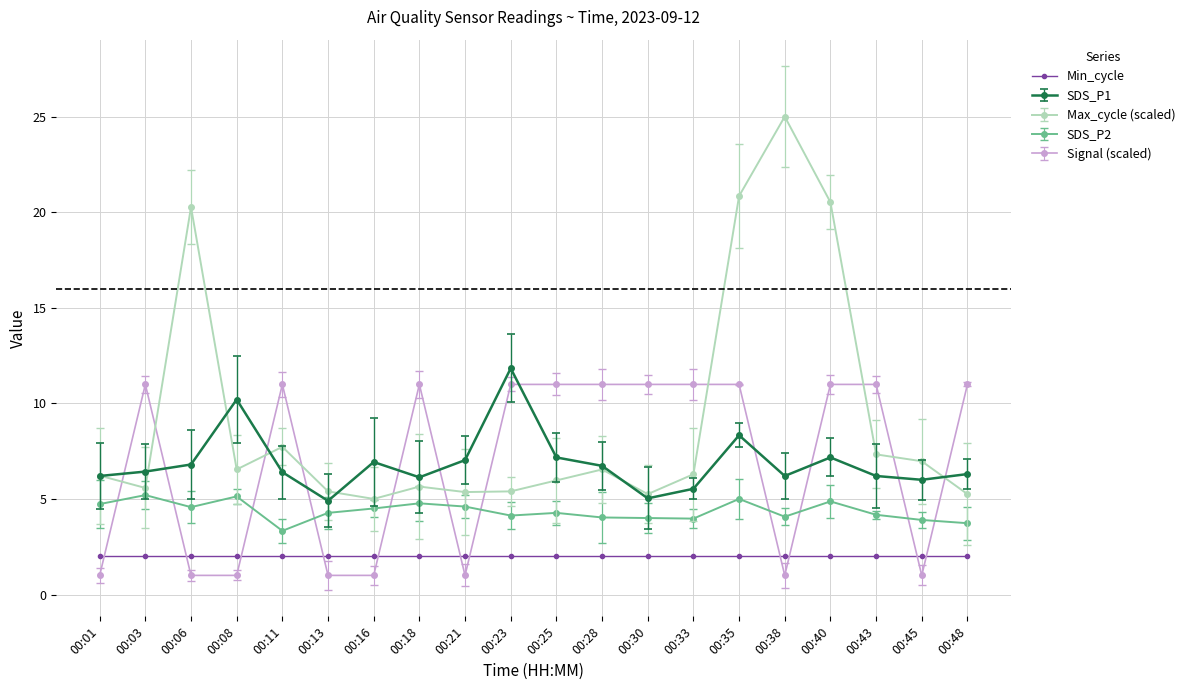

How many data points in Signal (scaled) are above 10?

12